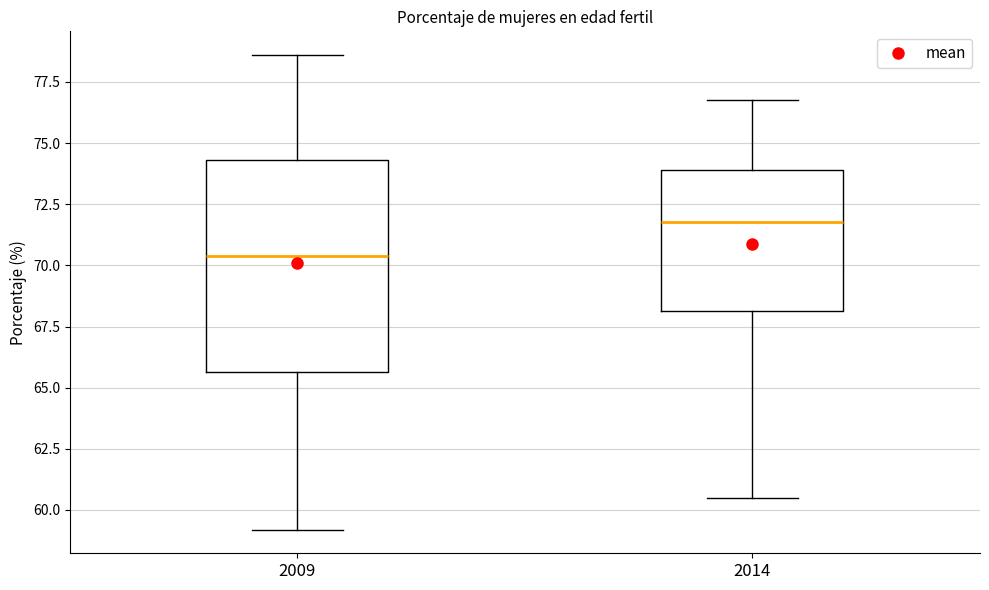

Which box's median line is the lowest?

2009